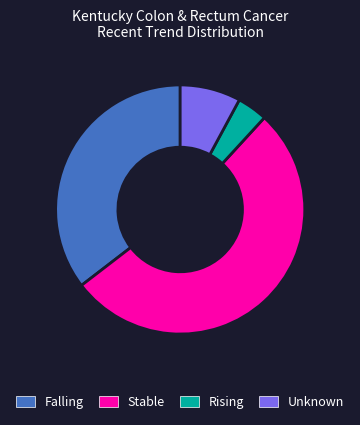

Combined, do Falling and Rising account for over 50%?

No